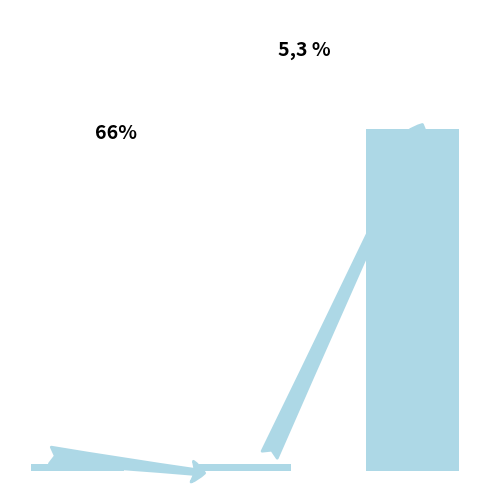

What is the average value?

113798